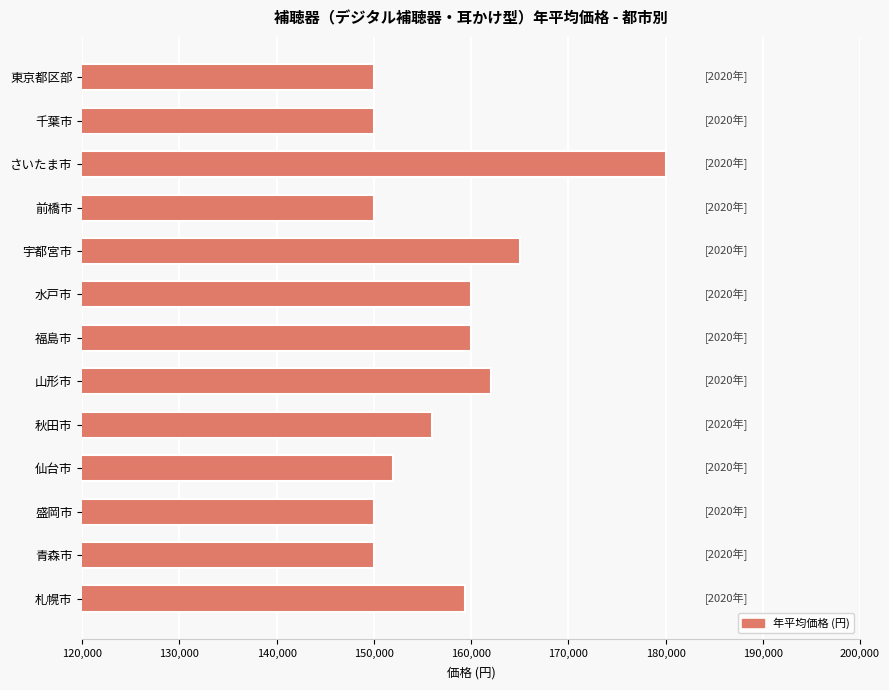

Approximately how many times larger is the value at 札幌市 compared to 宇都宮市?

1.0